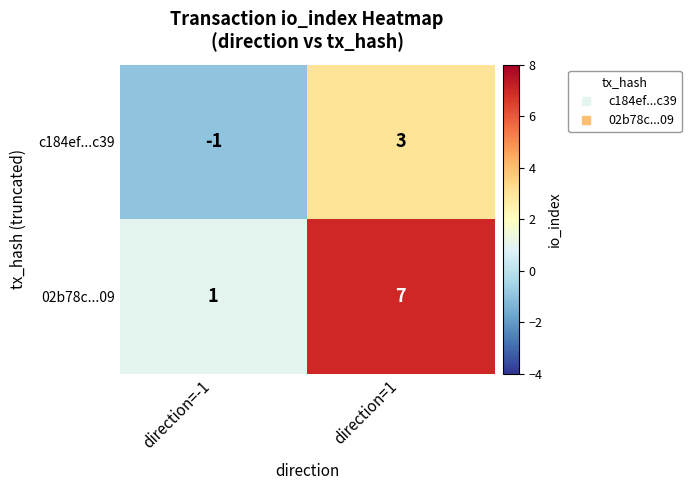

What is the smallest value displayed?

-1